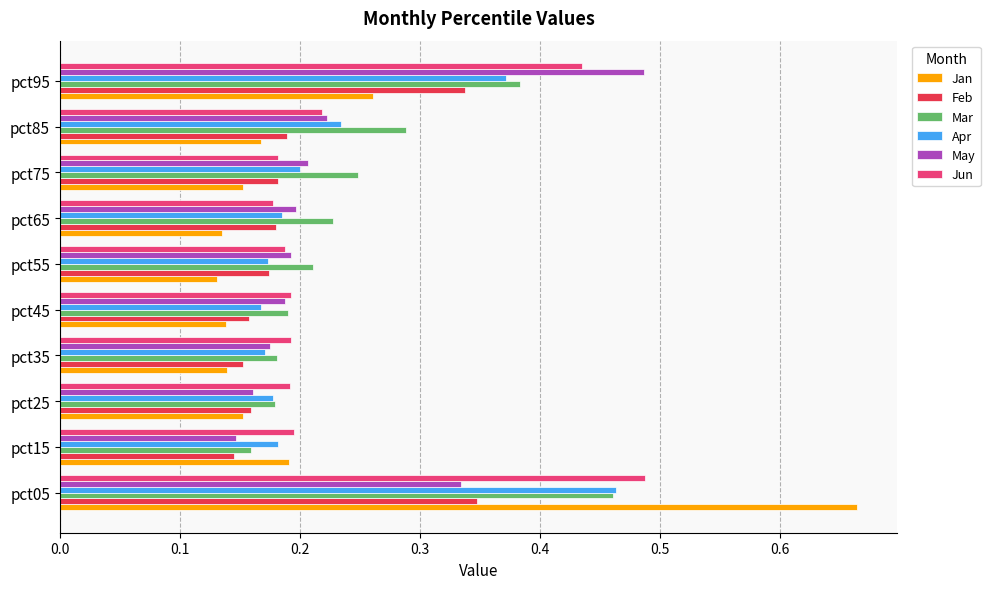

Which series has the widest spread of values?

Jan